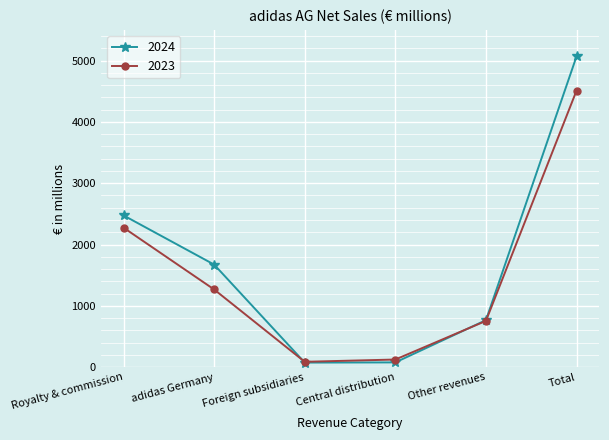

Where does the 2023 series first go above 1267?

Royalty & commission